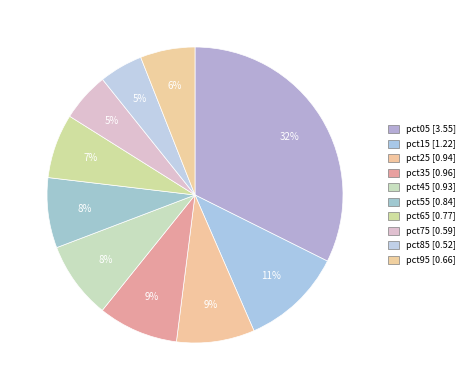

True or false: pct65 accounts for 7% of the total.

True